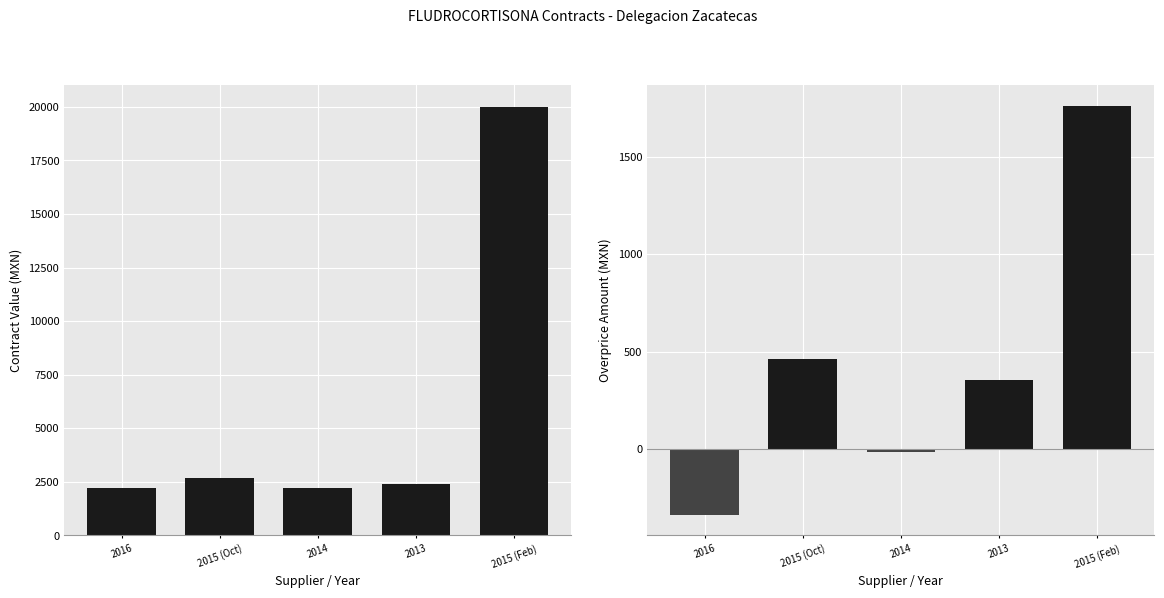

At how many categories does at least one series exceed 16284?

1